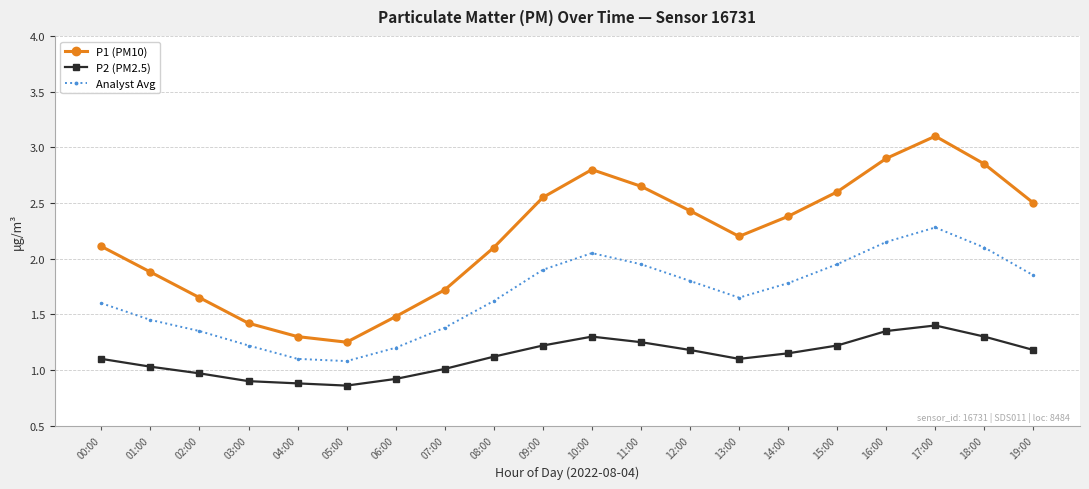

Does the chart display data point markers on the line(s)?

Yes